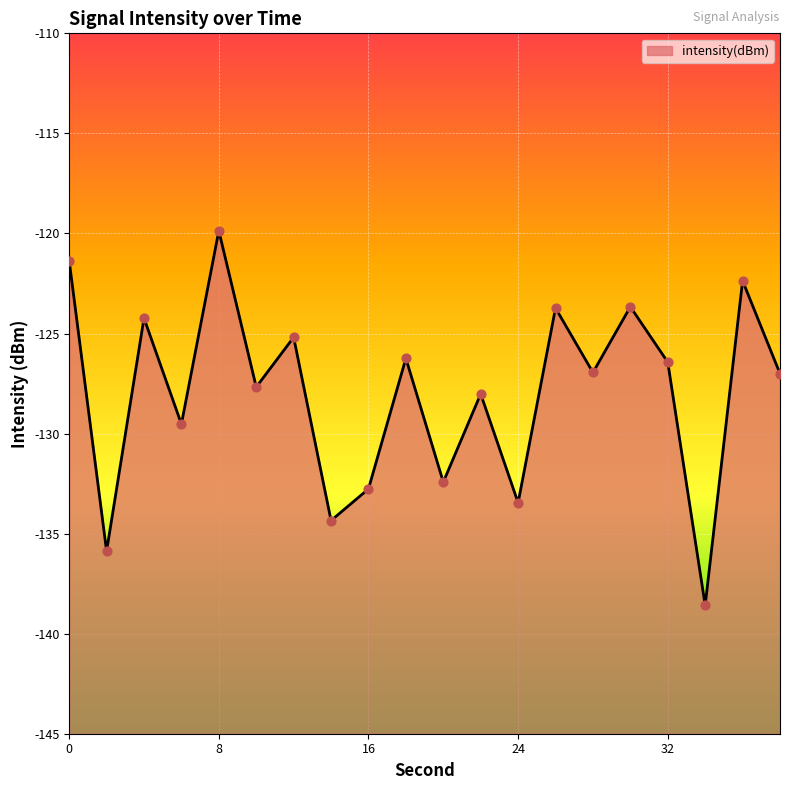

Between 6 and 30, which is larger?

30